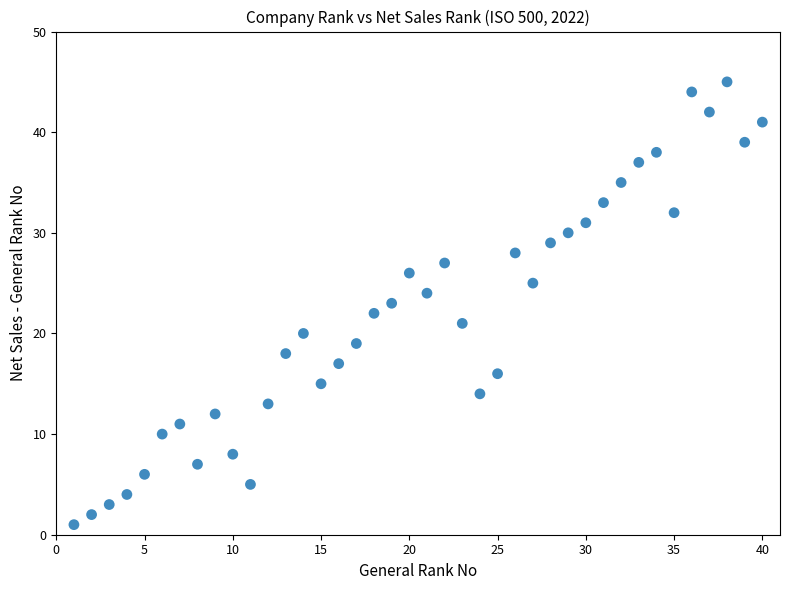

What is the range of Y values (max minus min)?

44